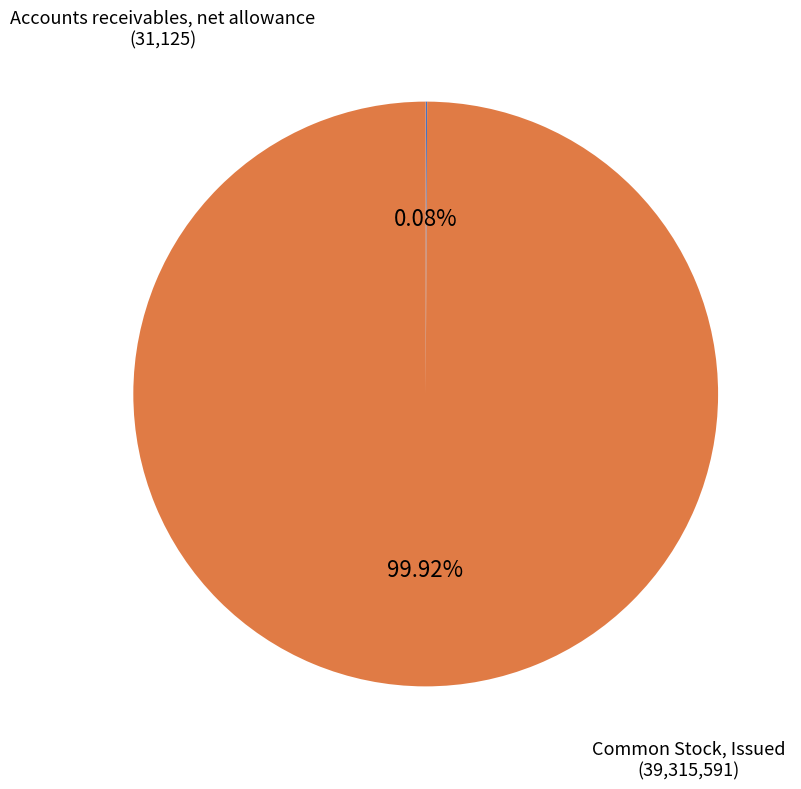

Is there any slice that represents more than half of the pie?

Yes